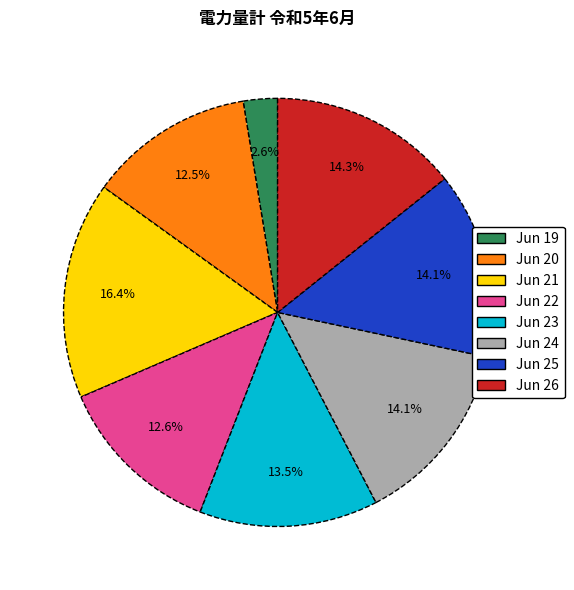

What portion of the pie excludes Jun 19?

97.4%